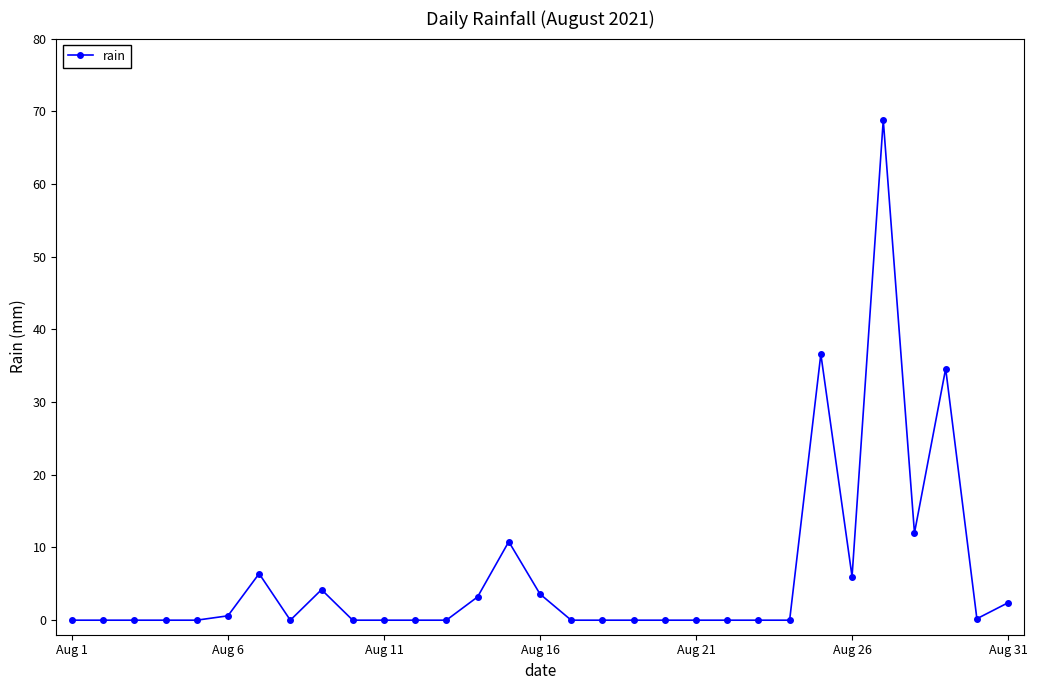

True or false: there are more than 2 points higher than both neighbors.

True